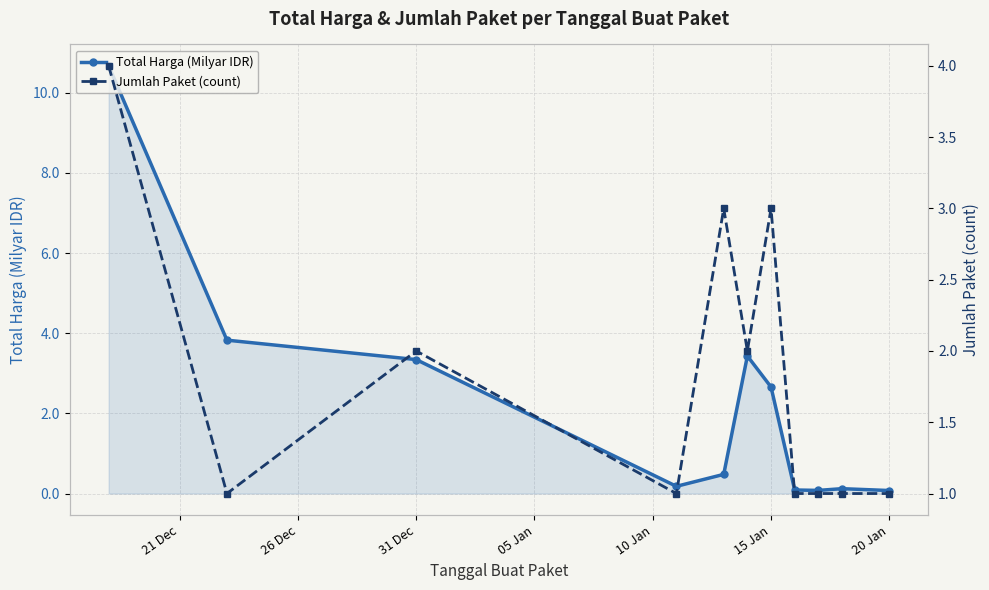

What is the difference between the second highest and minimum values in the Total Harga (Milyar IDR) series?

3.8